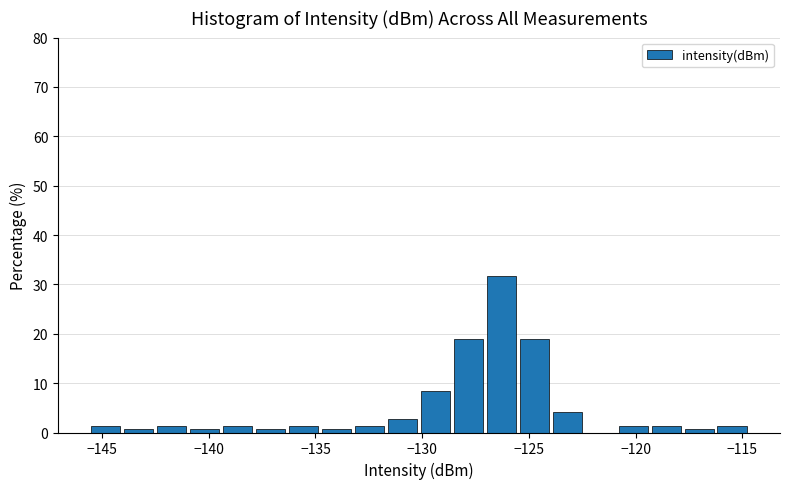

Read against the x-axis, roughly where is the centre of the tallest bar?

-126.5